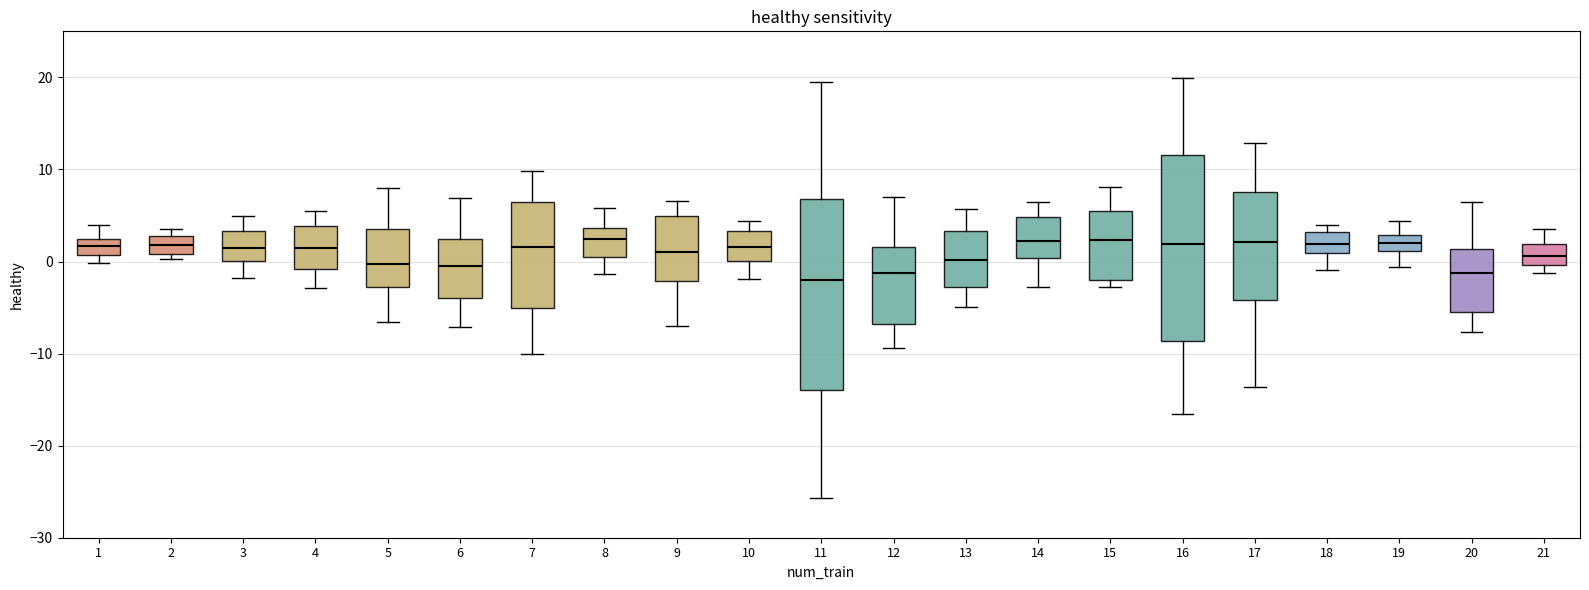

Where does the median line of the box at x = 15 sit on the y-axis? The values are not printed on the chart, so give them approximately, as read against the axis.

2